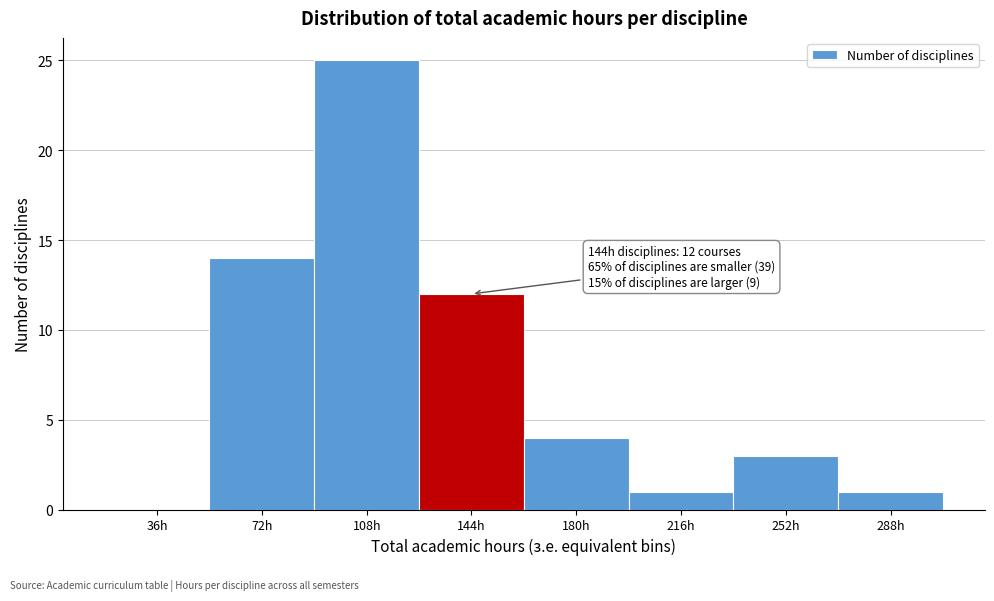

Reading left to right, what are all the values shown in this chart?

36h=0	72h=14	108h=25	144h=12	180h=4	216h=1	252h=3	288h=1